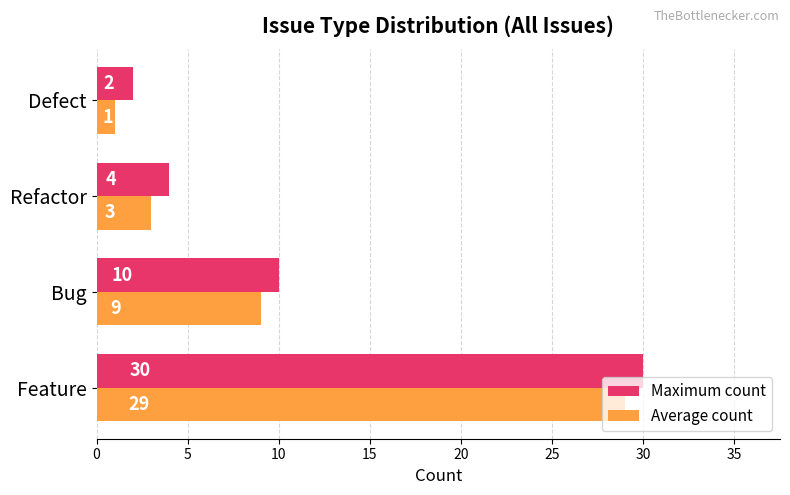

The value of Maximum count at Feature is 8. True or false?

False